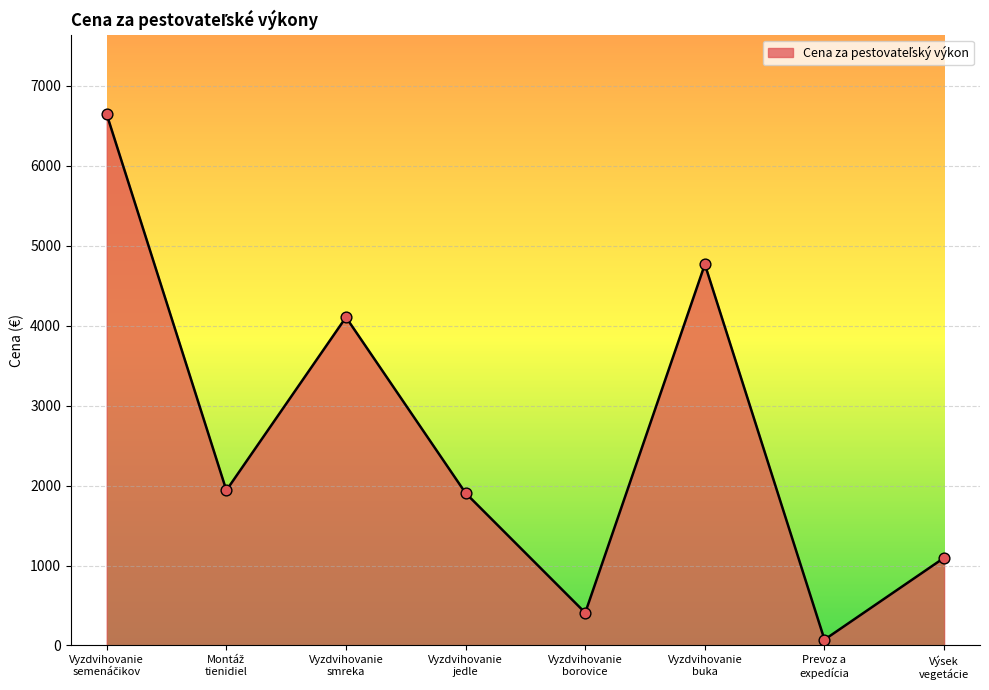

What is the difference between the second highest and second lowest values?

4358.4